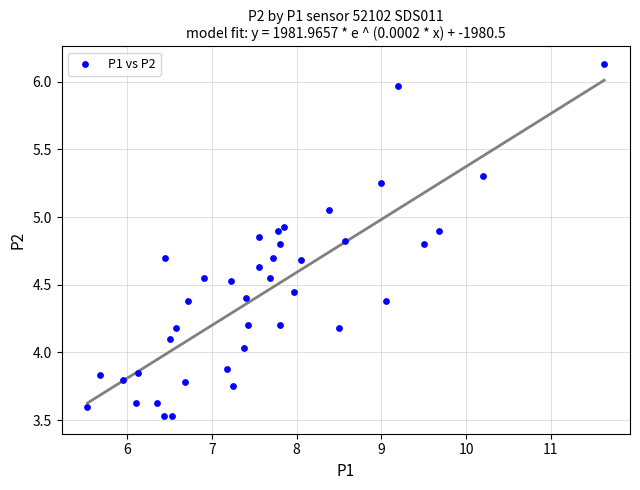

Count the number of points in this scatter plot.

40